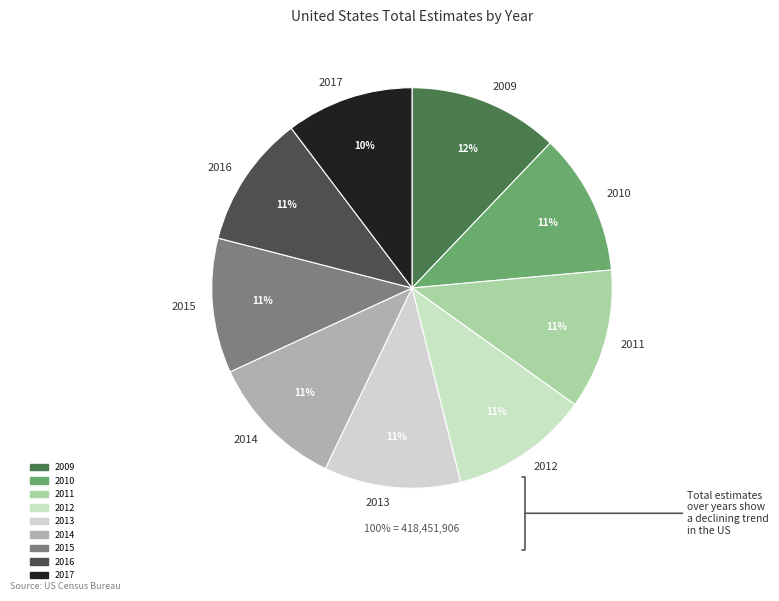

Does 2014 account for over 50% of the chart?

No